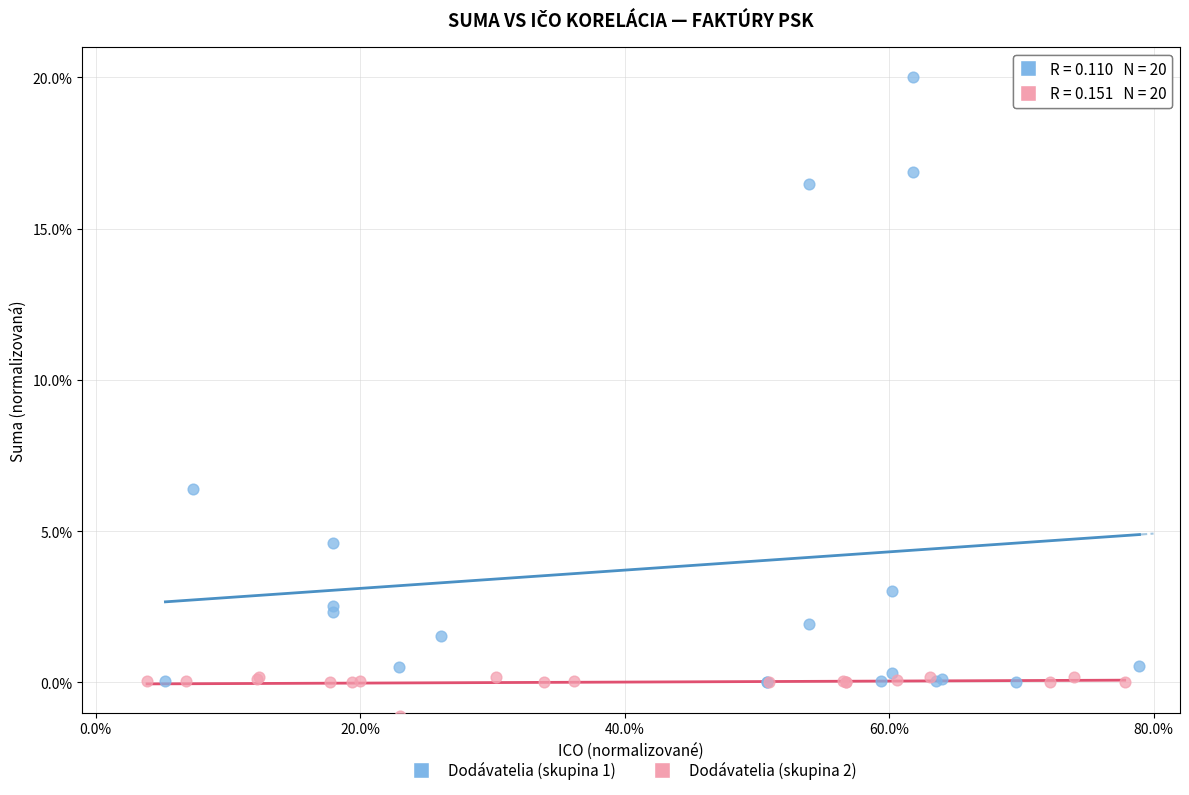

Which series has the widest spread of Y values?

Dodávatelia (skupina 1)